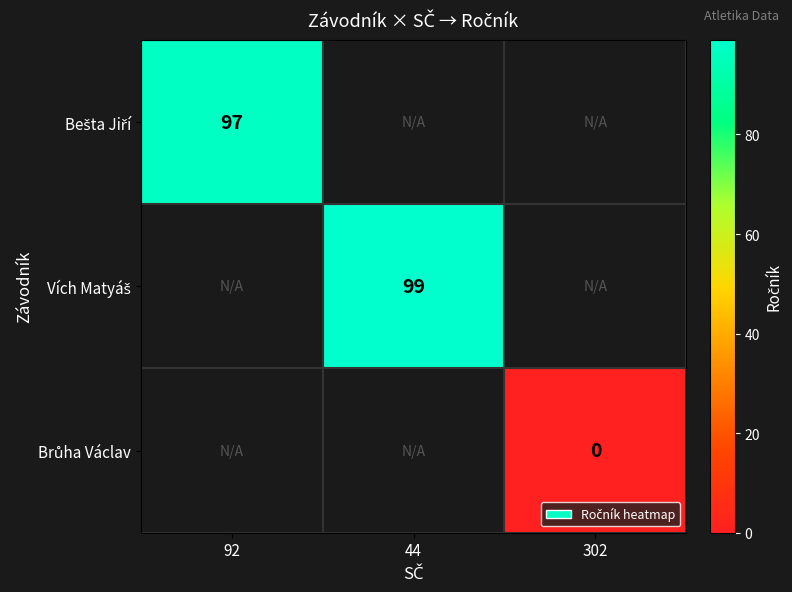

At how many categories does at least one series exceed 81?

2